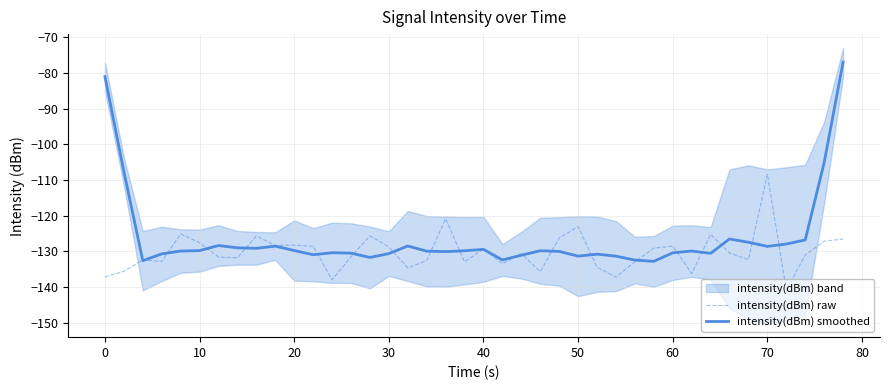

At which label does intensity(dBm) raw reach its peak?

70